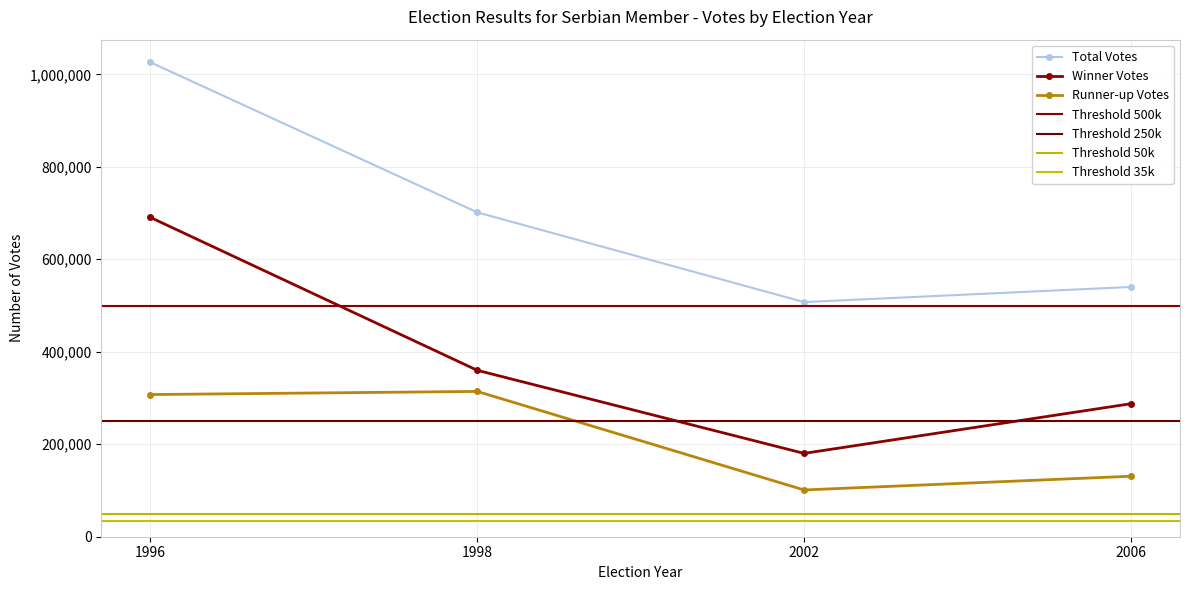

What is the highest value of the Runner-up Votes series?

314236